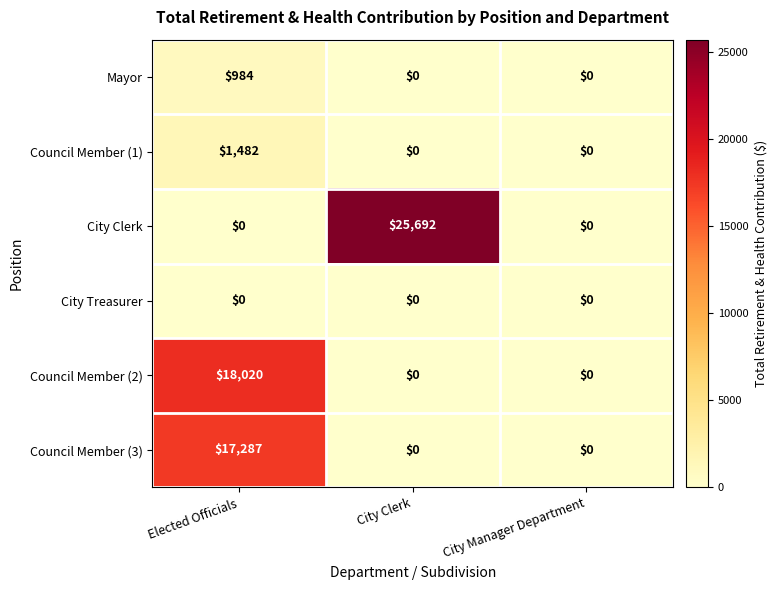

Reading left to right, transcribe all the data shown in this chart.

Mayor: 984	0	0
Council Member (1): 1482	0	0
City Clerk: 0	25692	0
City Treasurer: 0	0	0
Council Member (2): 18020	0	0
Council Member (3): 17287	0	0